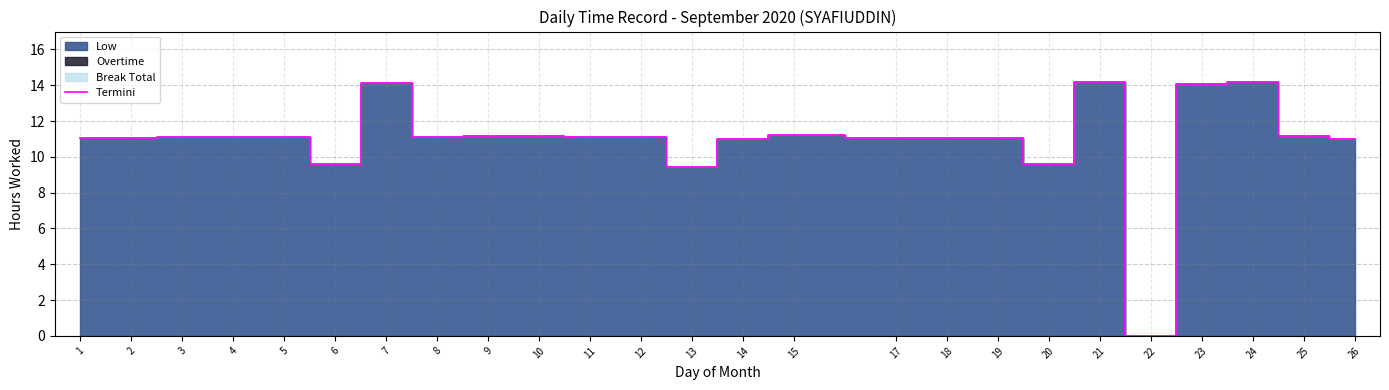

What is the sum of the values at 15 and 1?

22.3